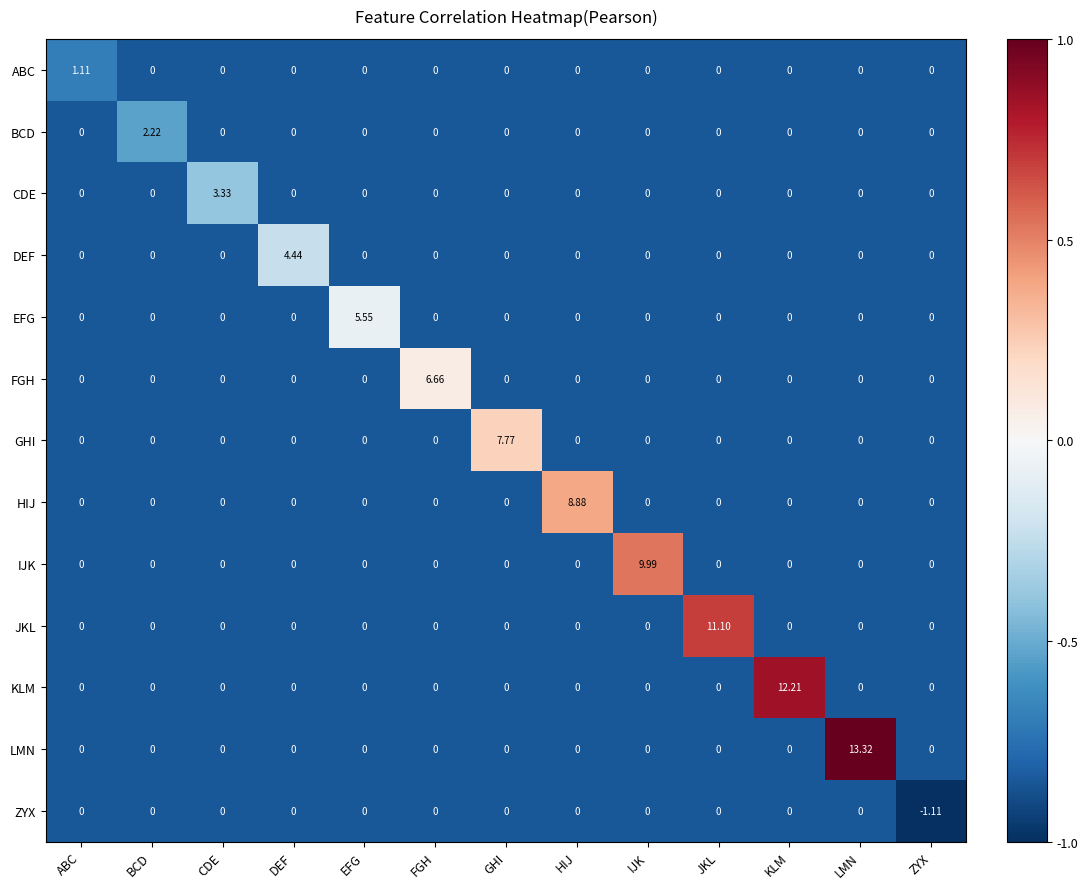

Which series has the widest spread of values?

LMN